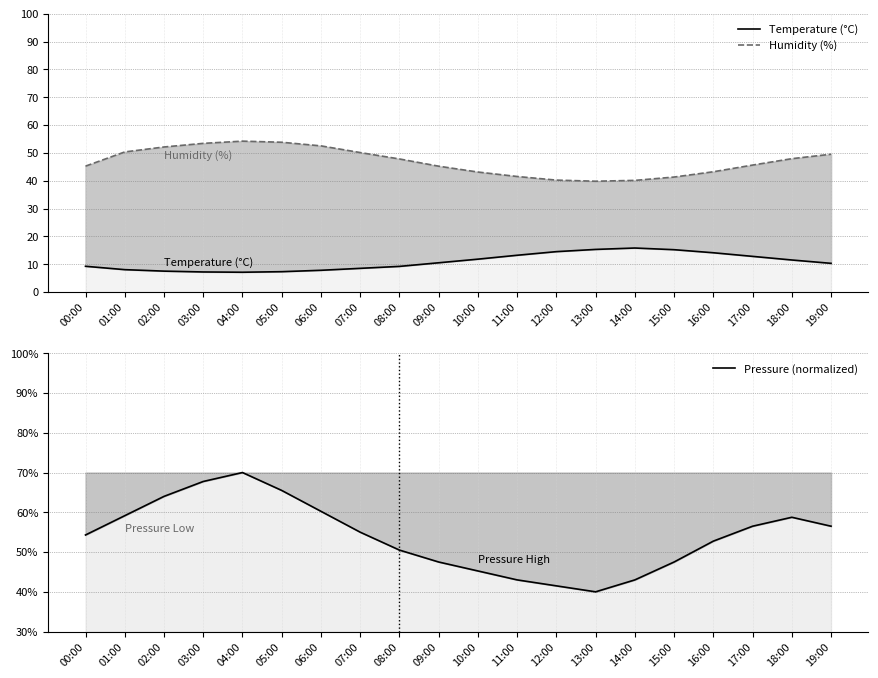

What are all the series names shown in the legend?

Temperature (°C), Humidity (%), Pressure (normalized)